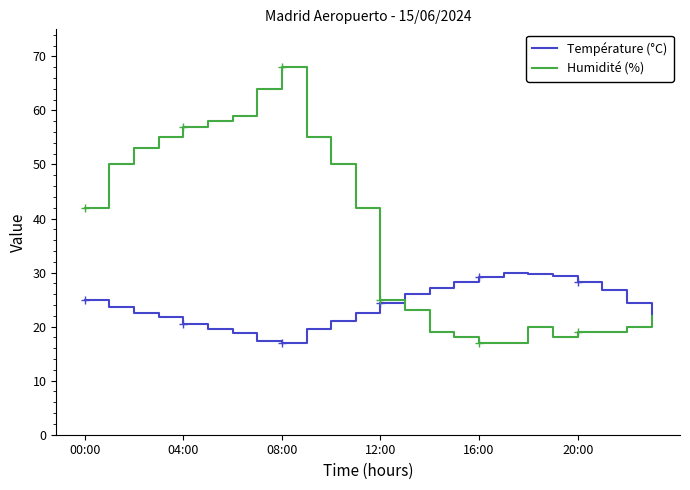

Which series has the widest spread of values?

Humidité (%)